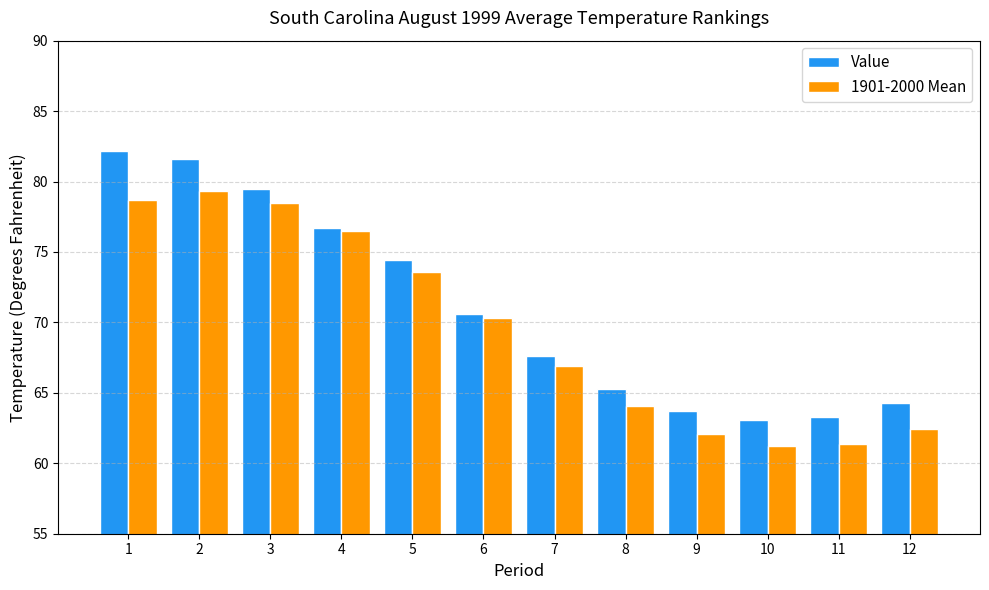

List the series in order of their peak value, highest first.

Value, 1901-2000 Mean